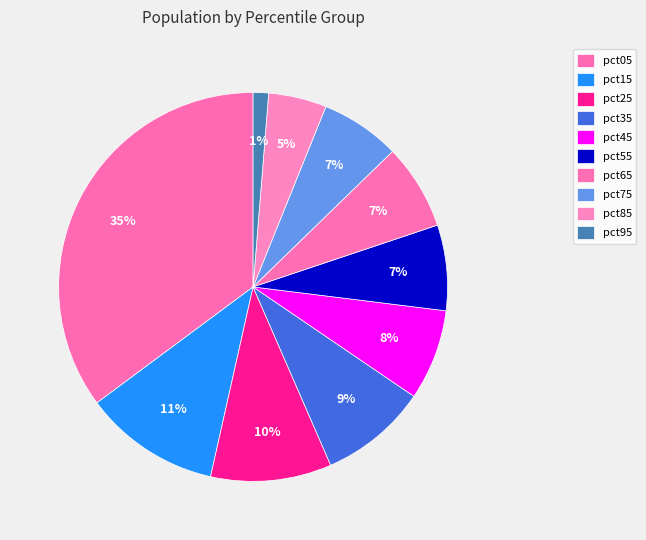

To the nearest percent, what is the average slice percentage?

10%